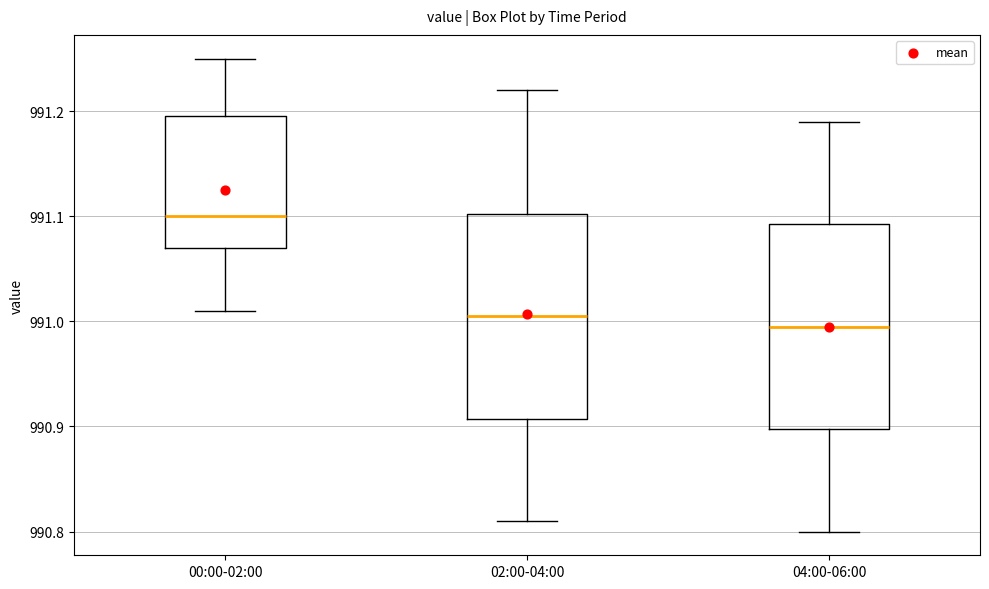

Where does the lower whisker of the box for 02:00-04:00 end on the y-axis? The values are not printed on the chart, so give them approximately, as read against the axis.

990.81